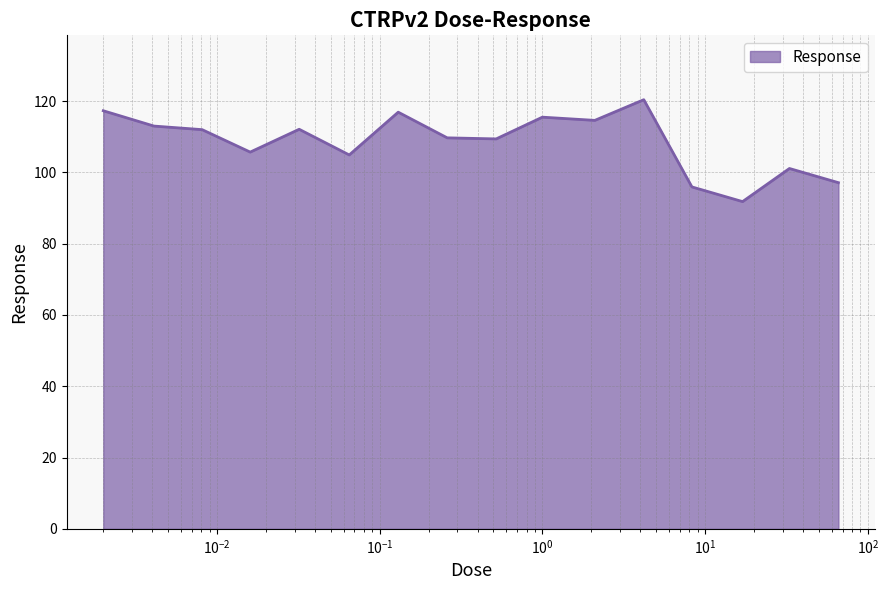

Does the chart have visible grid lines?

Yes